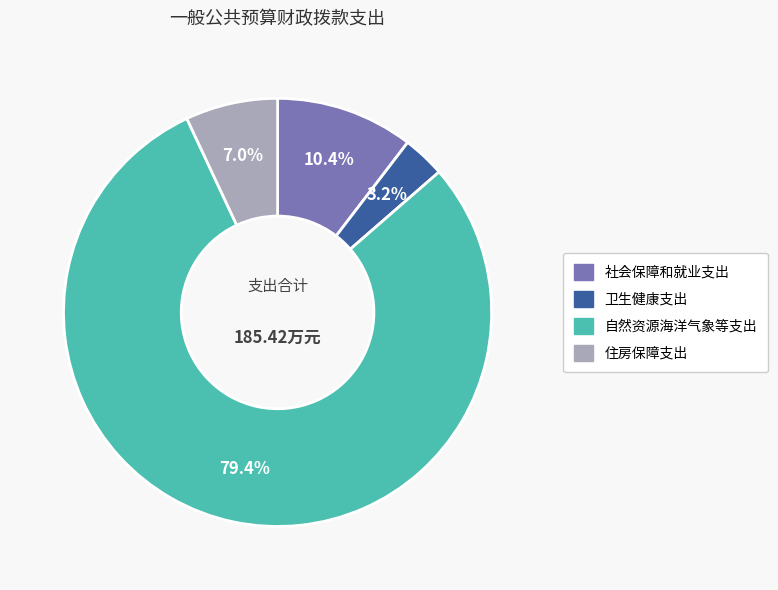

To the nearest percent, what is the average slice percentage?

25%